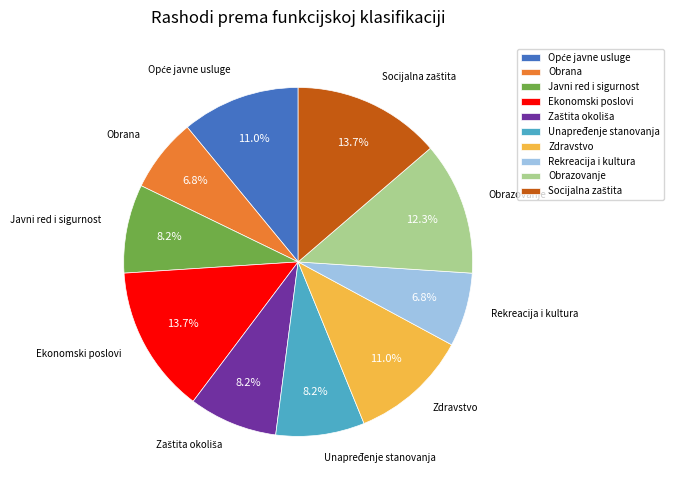

What percentage is NOT represented by Obrazovanje?

87.7%